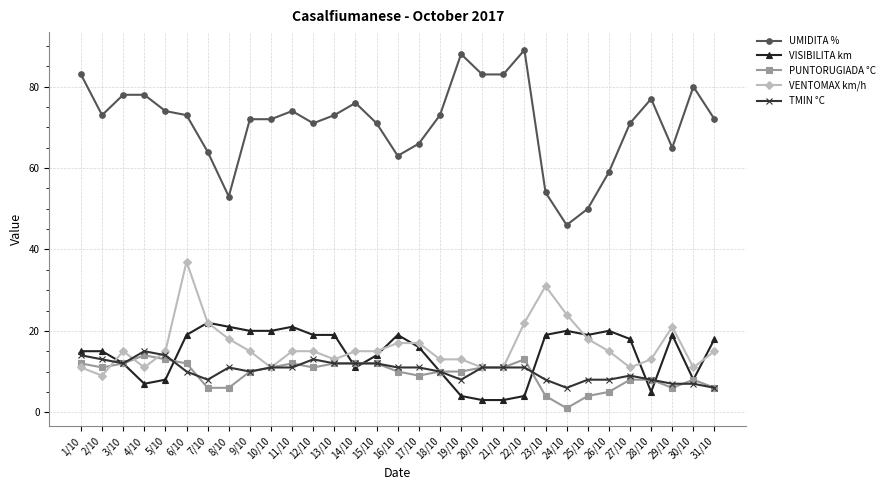

Which series has the widest spread of values?

UMIDITA %